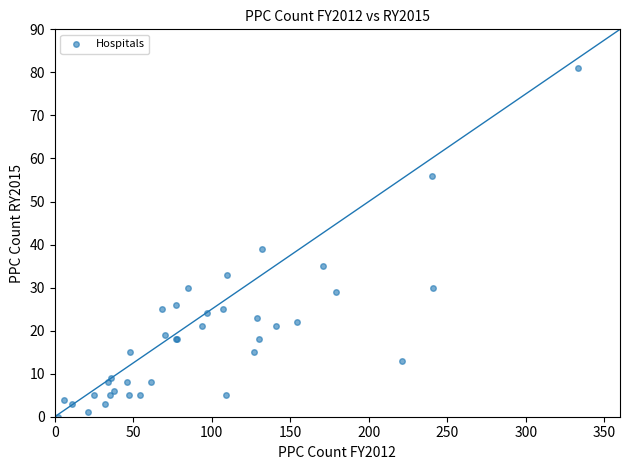

What Y value in the scatter plot is closest to 40?

39